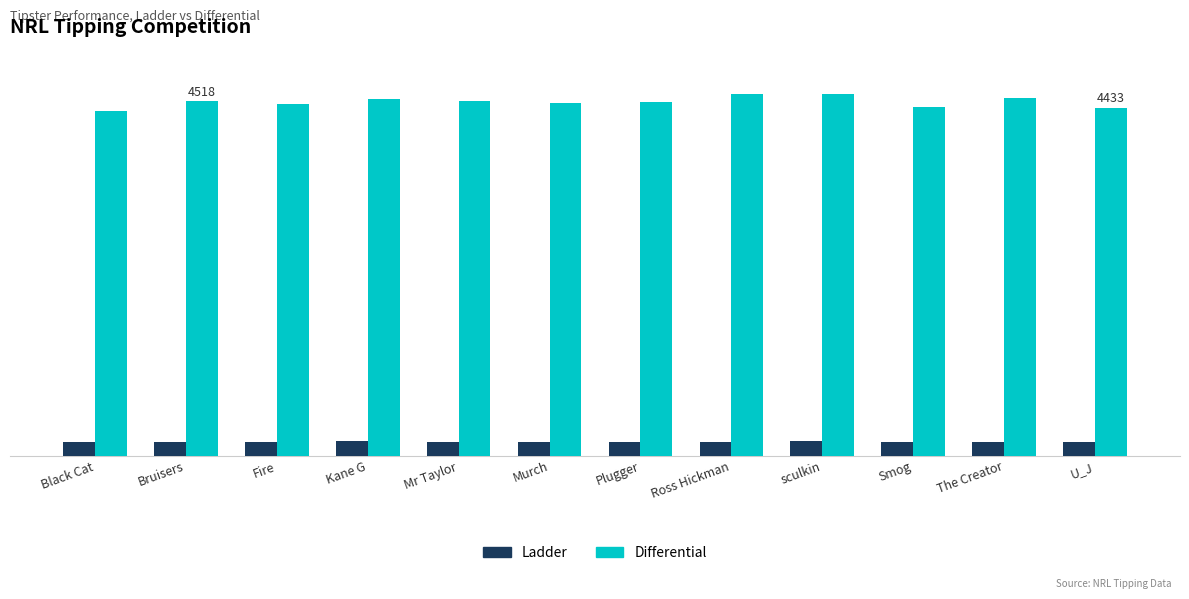

What is the value of the Ladder bar at the 11th from the left?

168